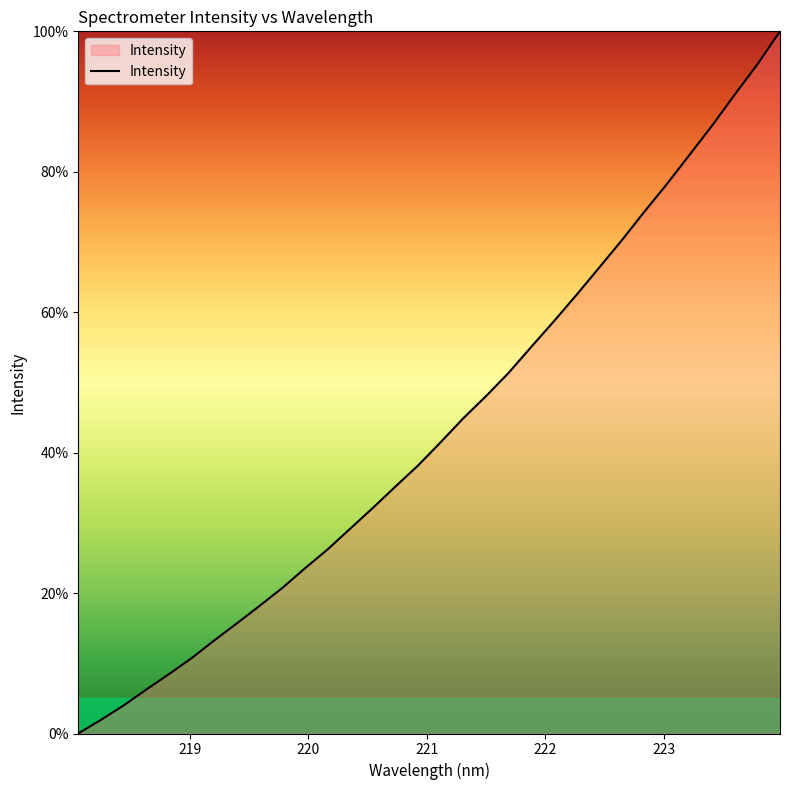

How many lines are shown in the chart?

1